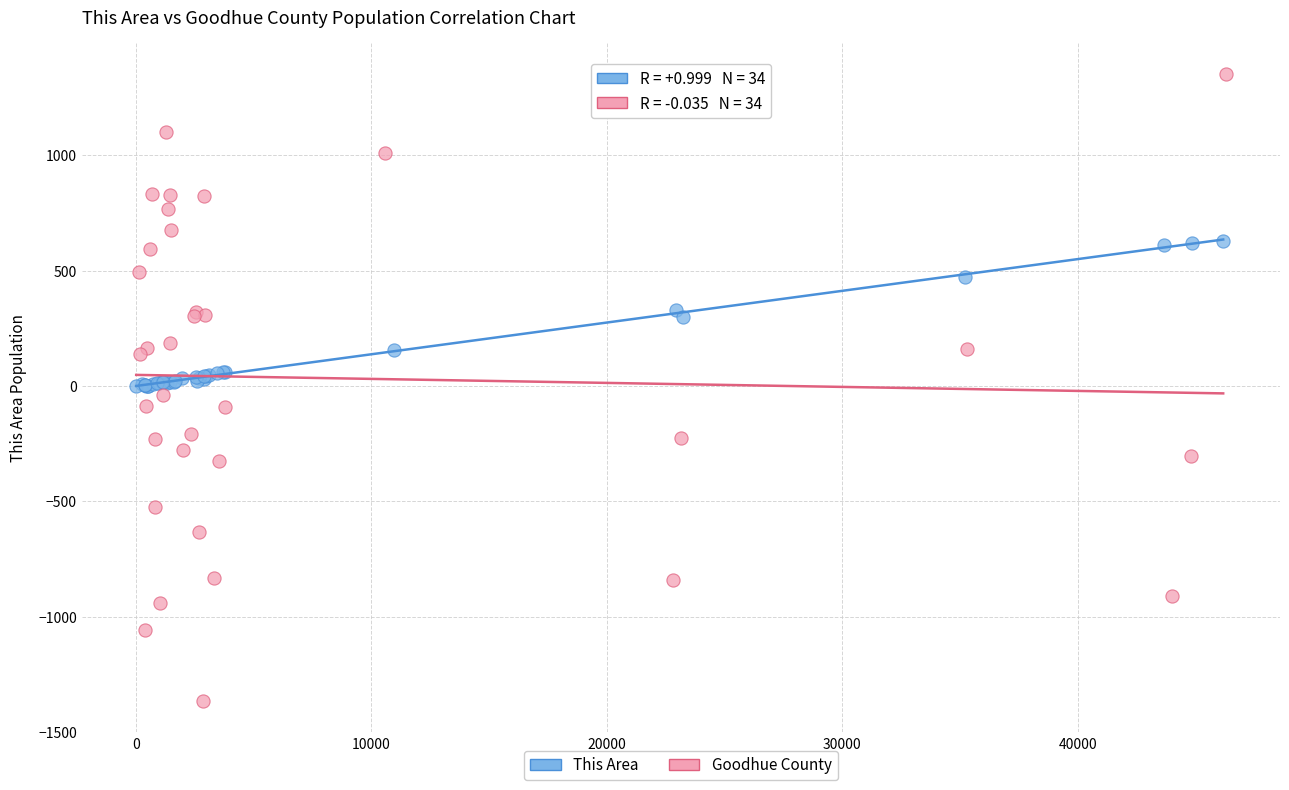

Which series reaches the minimum Y coordinate?

Goodhue County